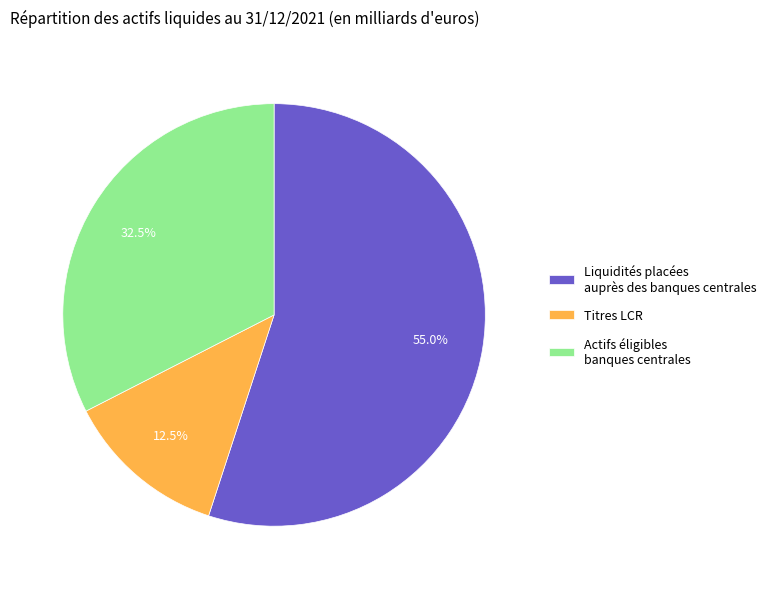

Rank the categories by value from lowest to highest.

Titres LCR, Actifs éligibles banques centrales, Liquidités placées auprès des banques centrales